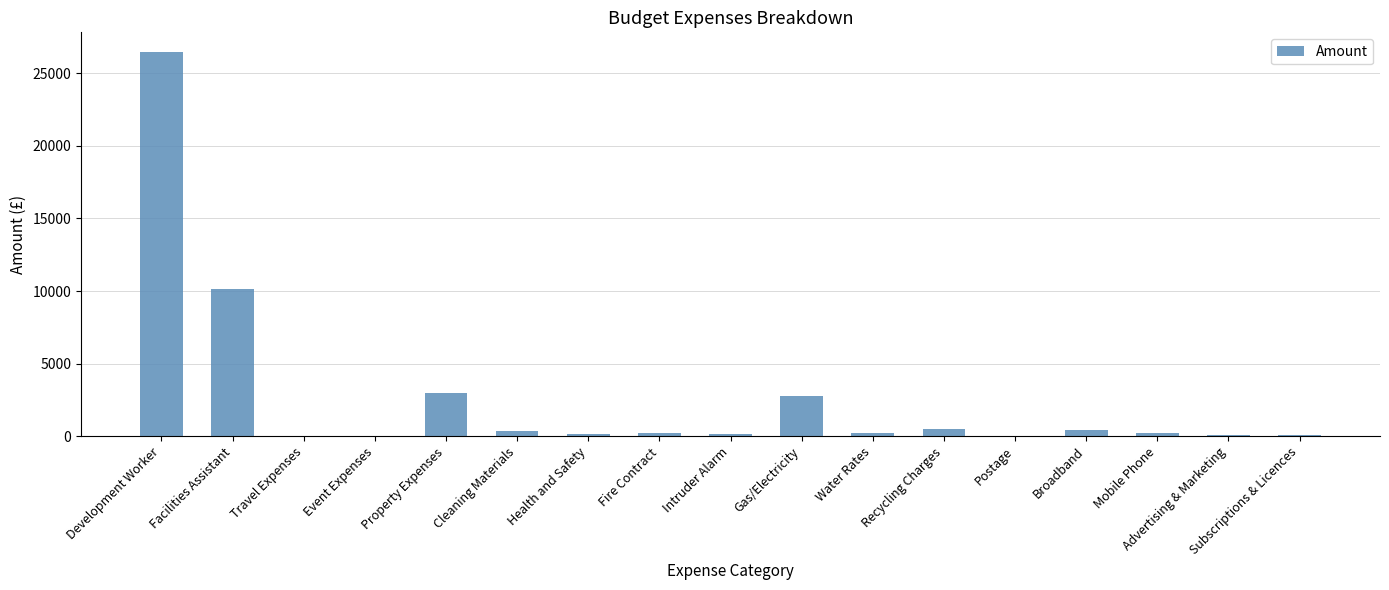

Which label corresponds to the largest value in the chart?

Development Worker